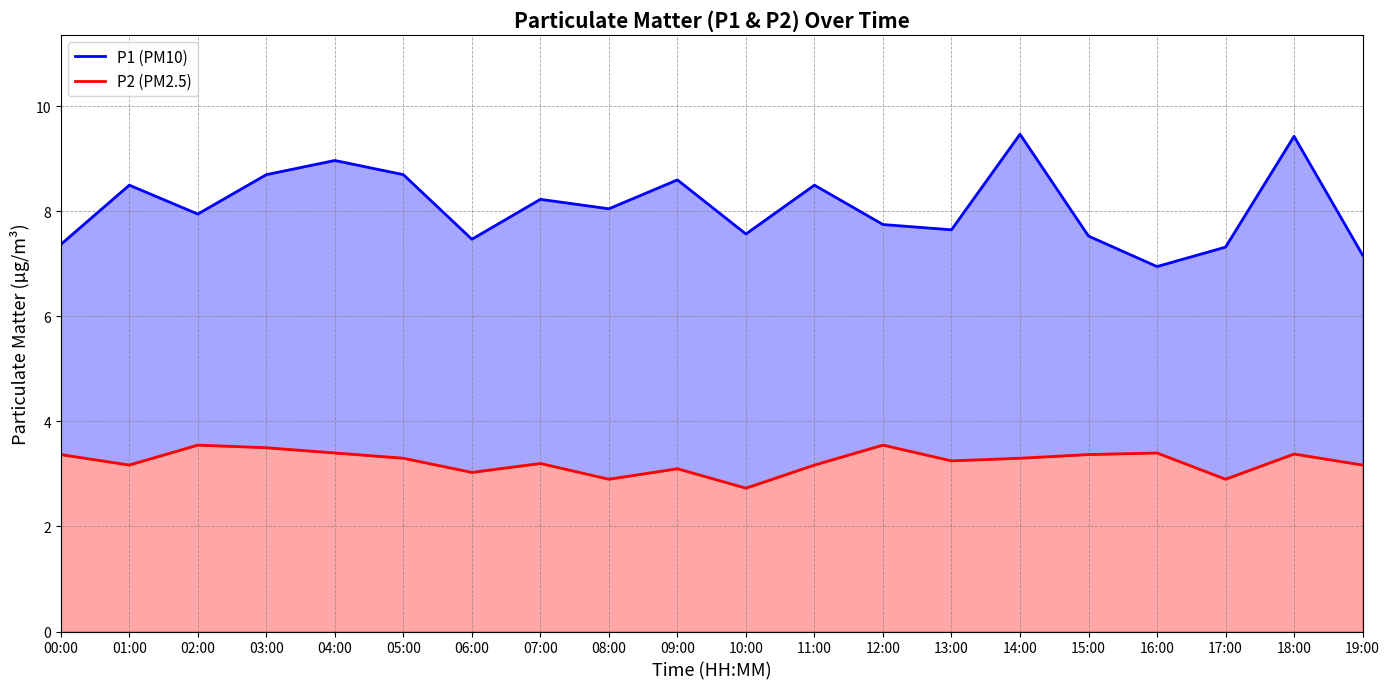

Reading right to left, extract all data points from this chart.

P1 (PM10): 7.2	9.4	7.3	7.0	7.5	9.5	7.7	7.8	8.5	7.6	8.6	8.1	8.2	7.5	8.7	9.0	8.7	8.0	8.5	7.4
P2 (PM2.5): 3.2	3.4	2.9	3.4	3.4	3.3	3.2	3.5	3.2	2.7	3.1	2.9	3.2	3.0	3.3	3.4	3.5	3.5	3.2	3.4